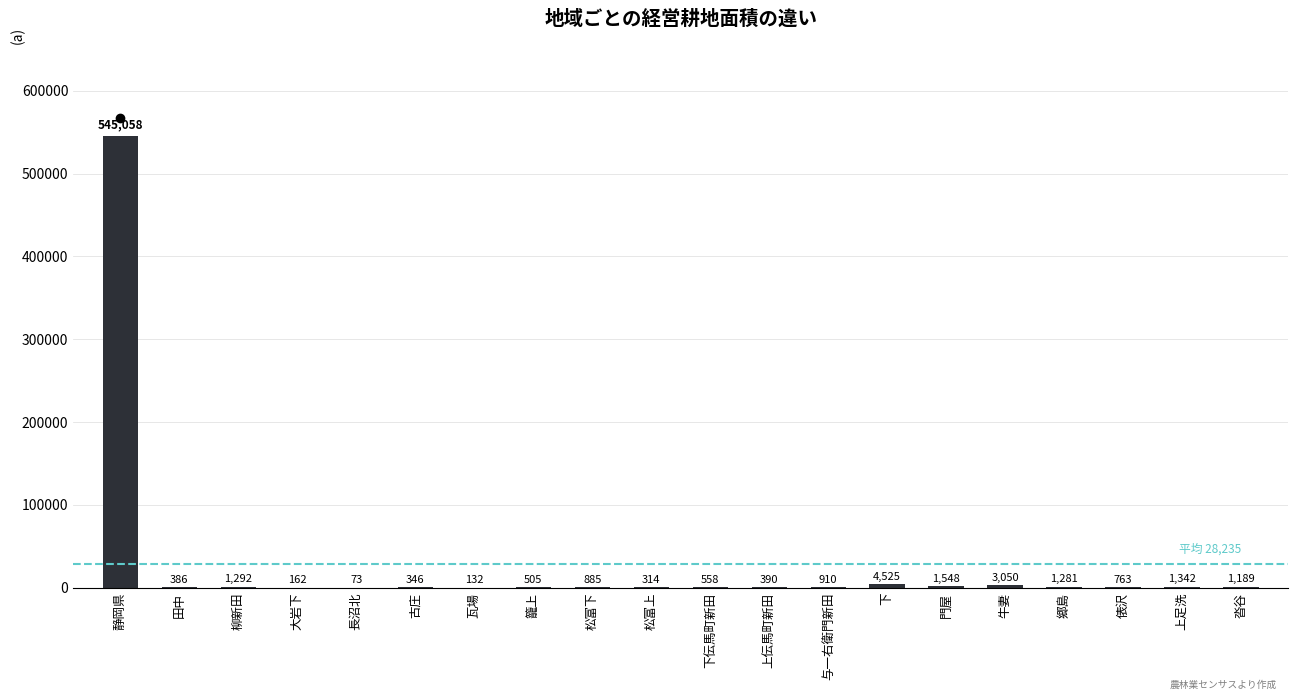

Between 郷島 and 静岡県, which is larger?

静岡県